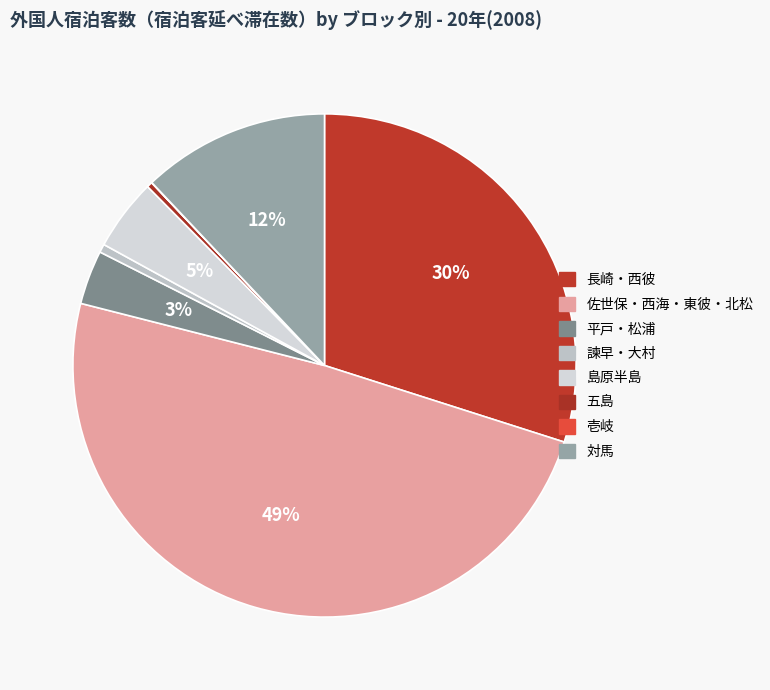

How many segments does this pie chart have?

8